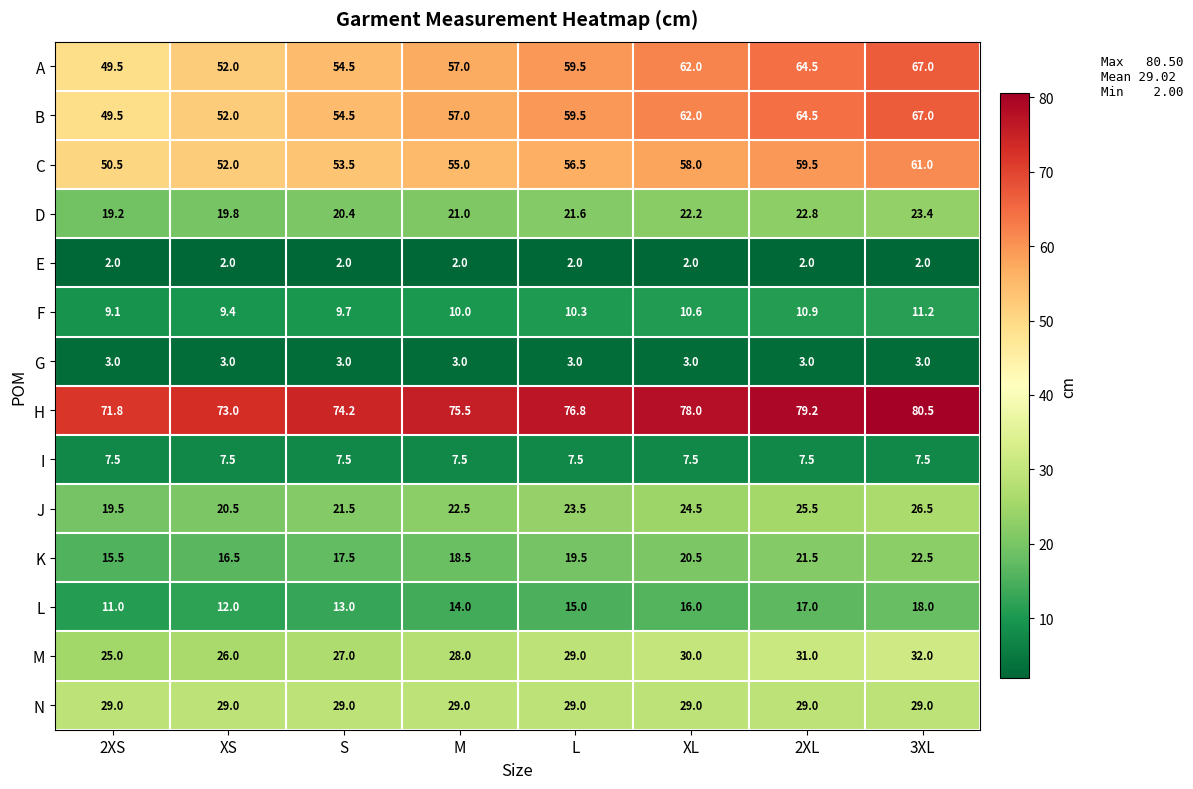

The value of K at XS is 16.5. True or false?

True